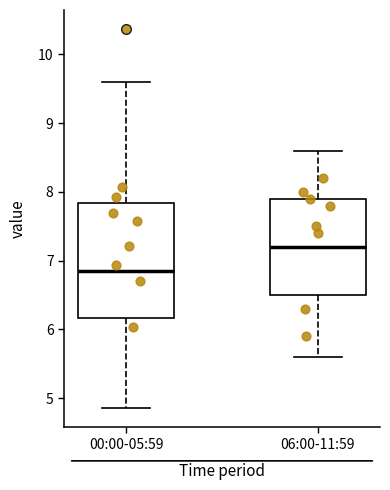

Where does the lower whisker of the box for 00:00-05:59 end on the y-axis? The values are not printed on the chart, so give them approximately, as read against the axis.

4.9